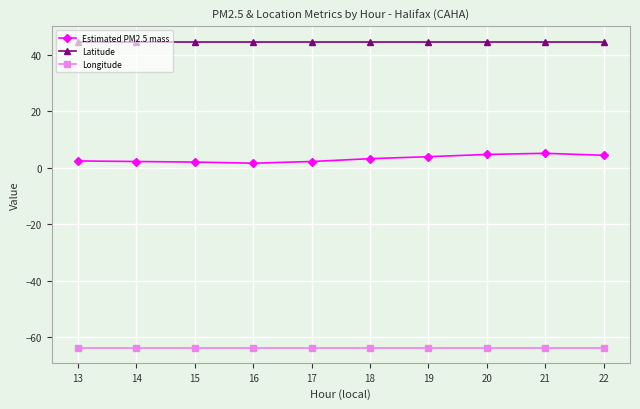

True or false: Estimated PM2.5 mass and Longitude intersect in this chart.

False